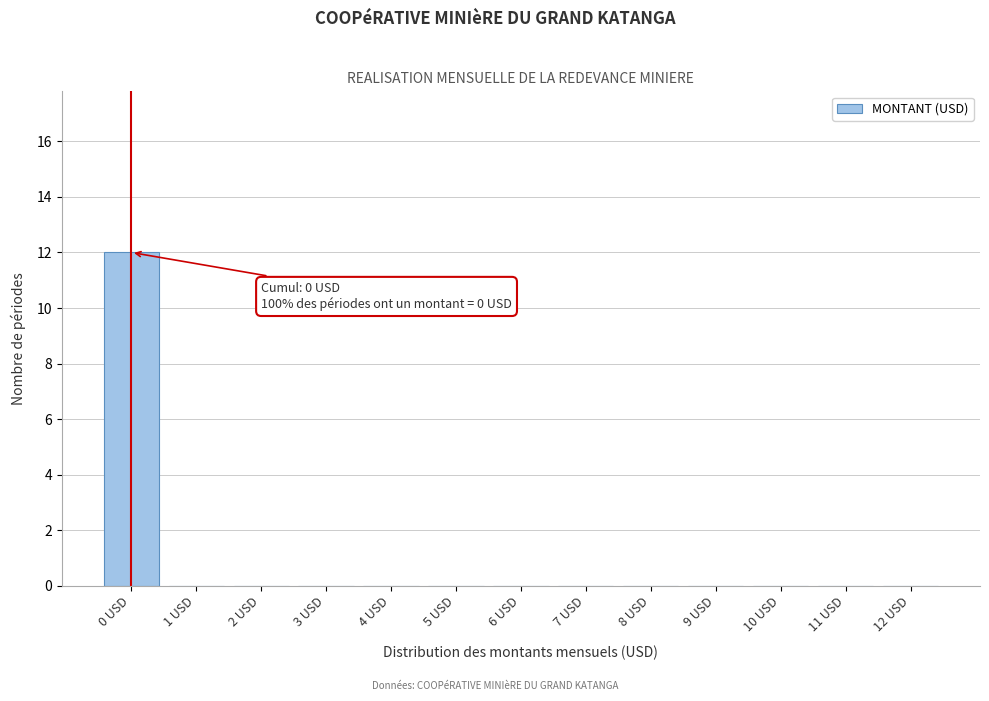

Reading left to right, list all the values displayed in this chart.

0 USD=12	1 USD=0	2 USD=0	3 USD=0	4 USD=0	5 USD=0	6 USD=0	7 USD=0	8 USD=0	9 USD=0	10 USD=0	11 USD=0	12 USD=0